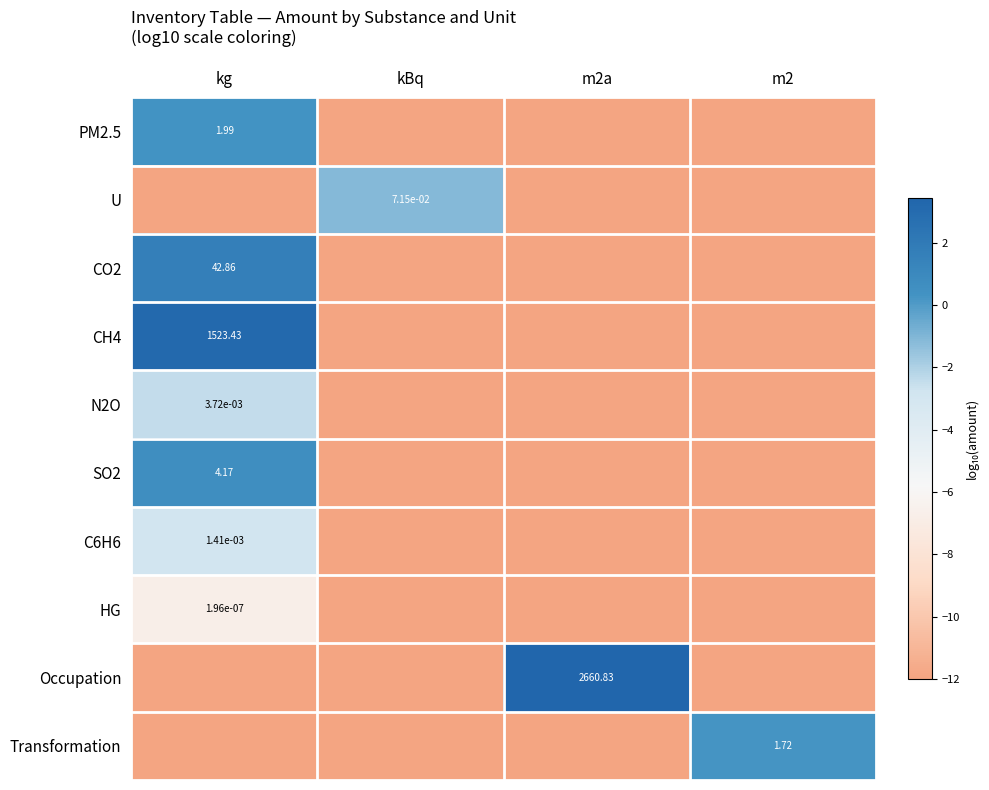

The U series shows -0.6 at kBq. True or false?

False